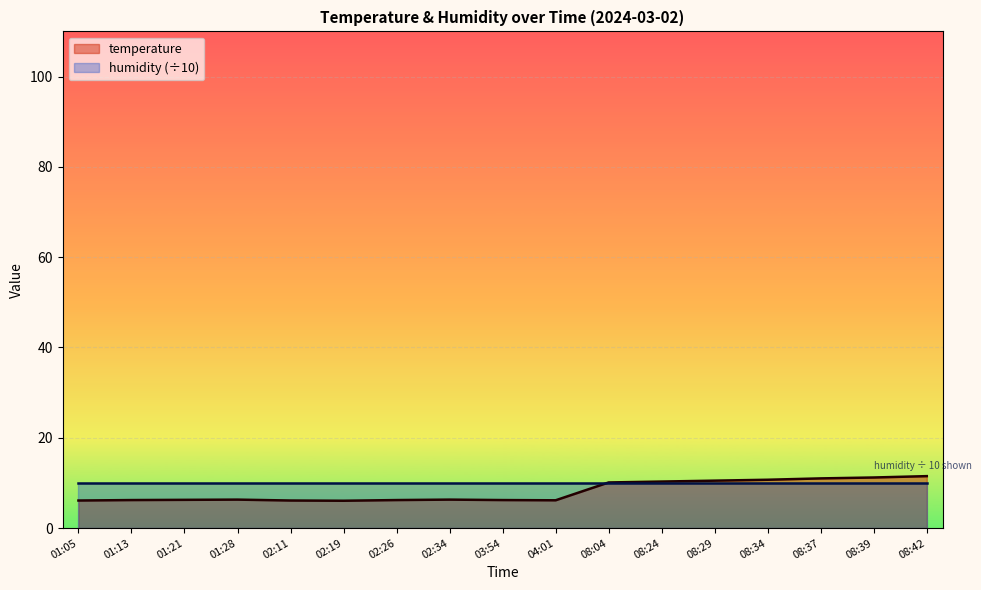

What is the maximum value shown in the chart?

11.5